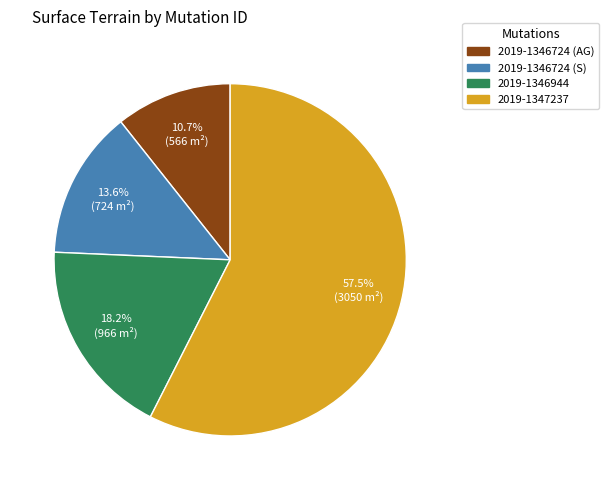

How many segments does this pie chart have?

4